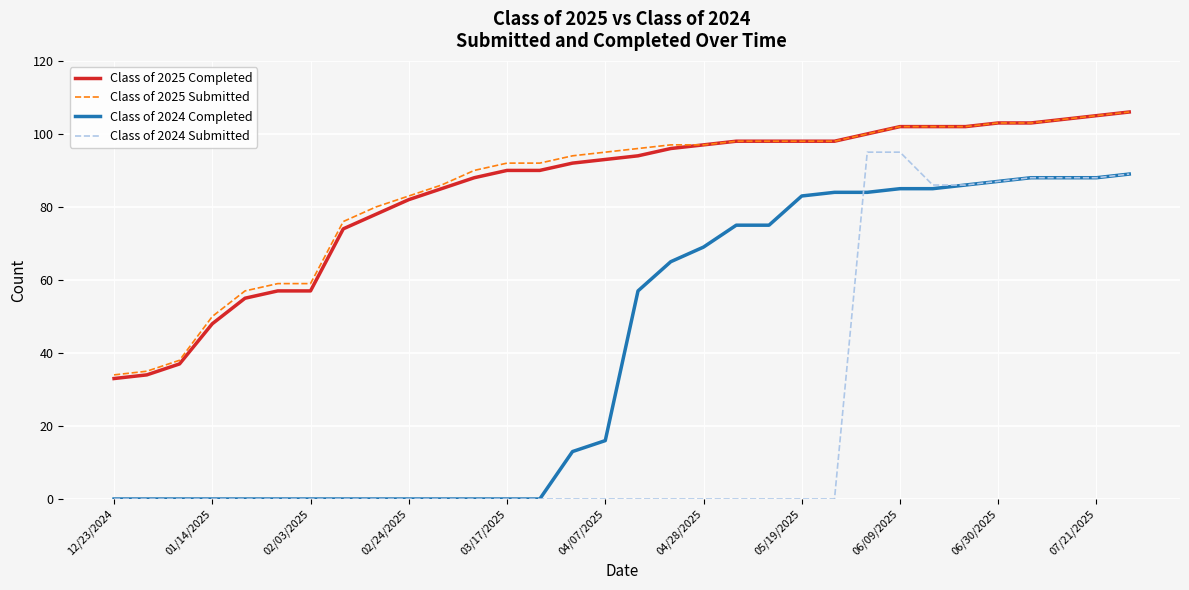

What is the greatest value displayed?

106